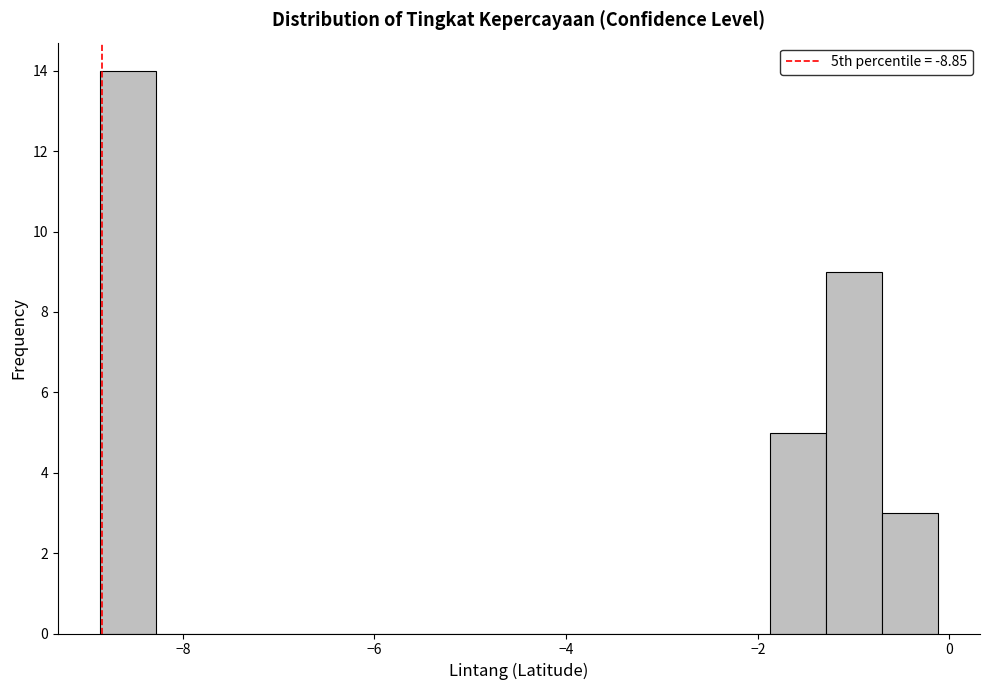

Read against the x-axis, roughly where is the centre of the tallest bar?

-8.6